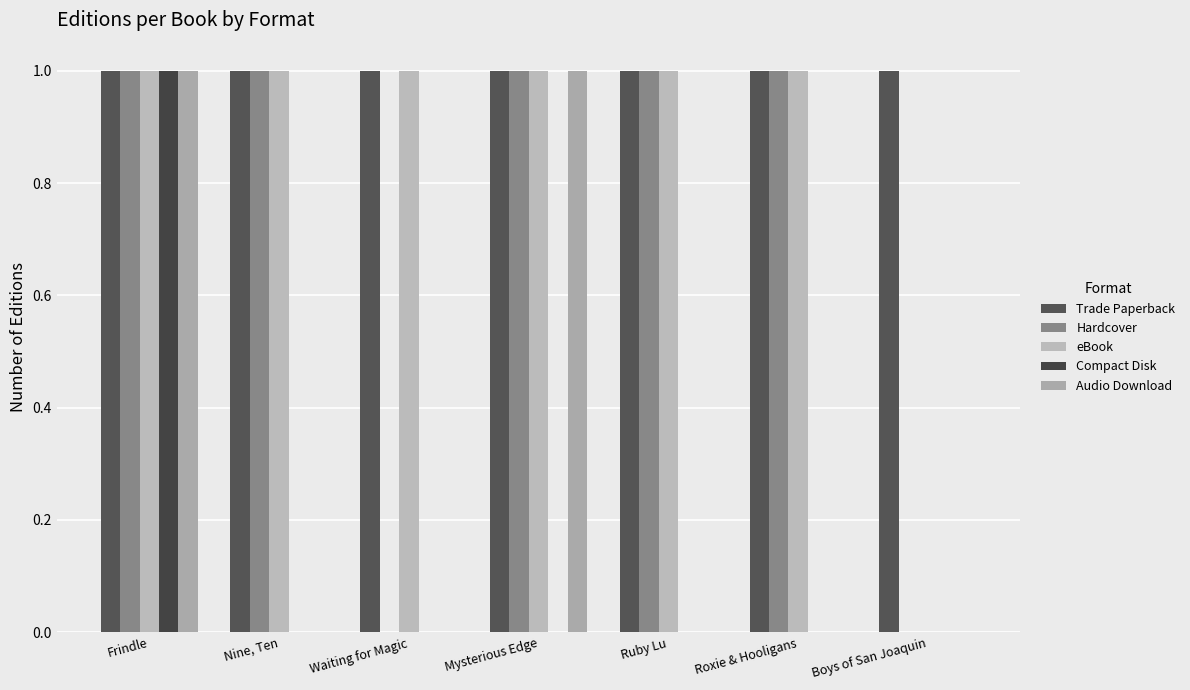

At how many categories does at least one series exceed 0?

7